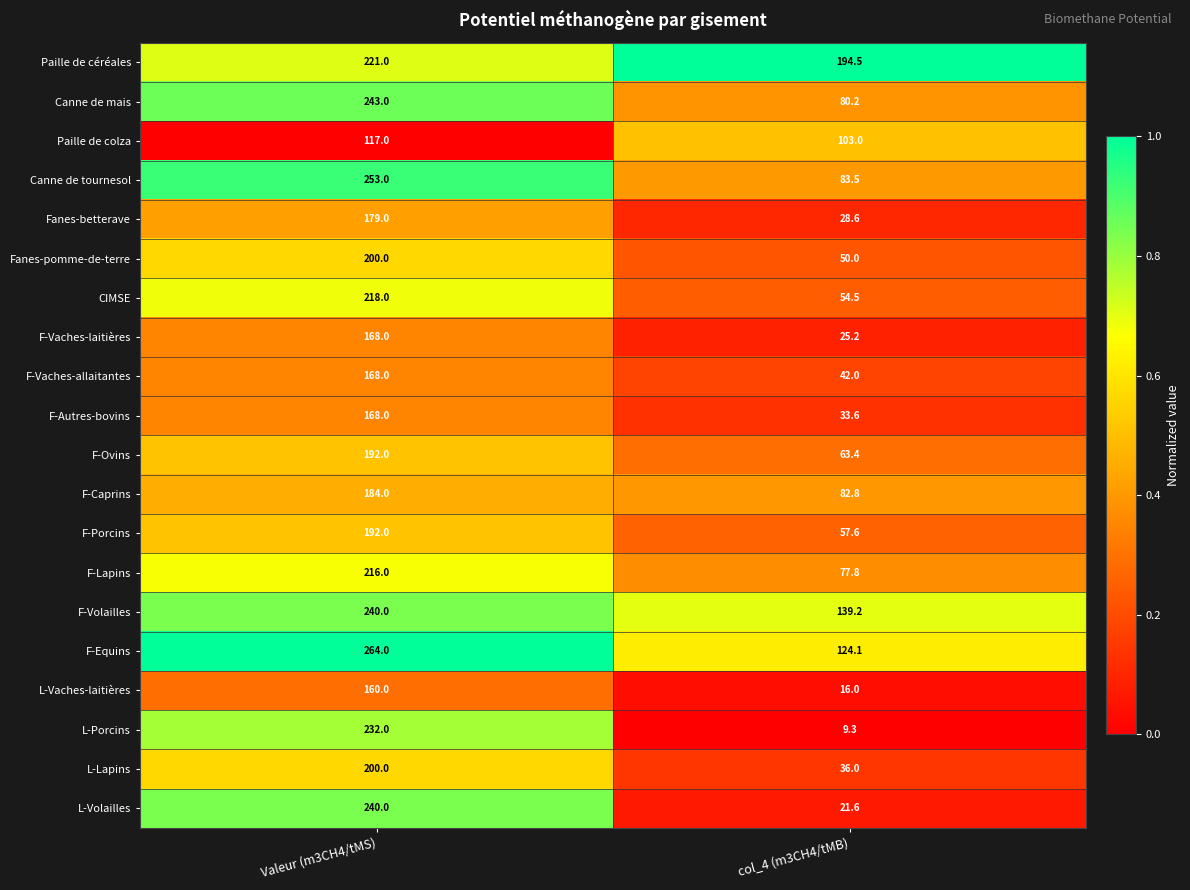

What is the total value across all series at col_4 (m3CH4/tMB)?

1322.9